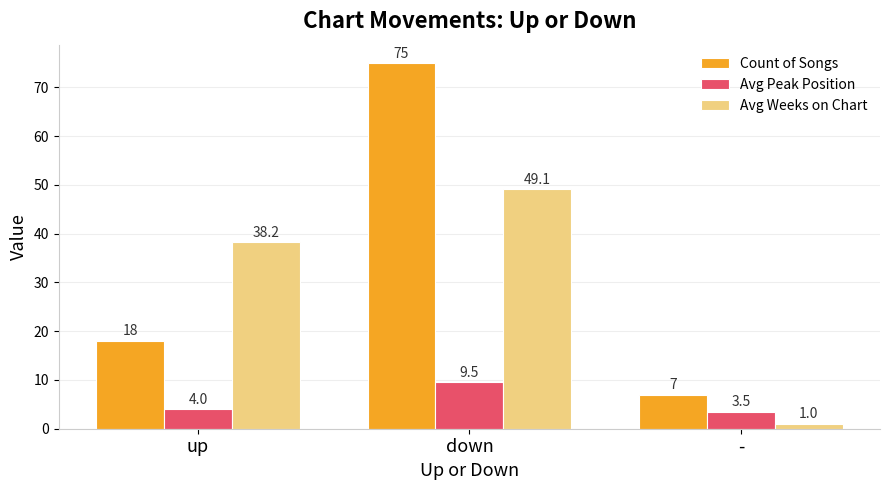

Reading right to left, list all the values displayed in this chart.

Count of Songs: 7.0	75.0	18.0
Avg Peak Position: 3.5	9.5	4.0
Avg Weeks on Chart: 1.0	49.1	38.2